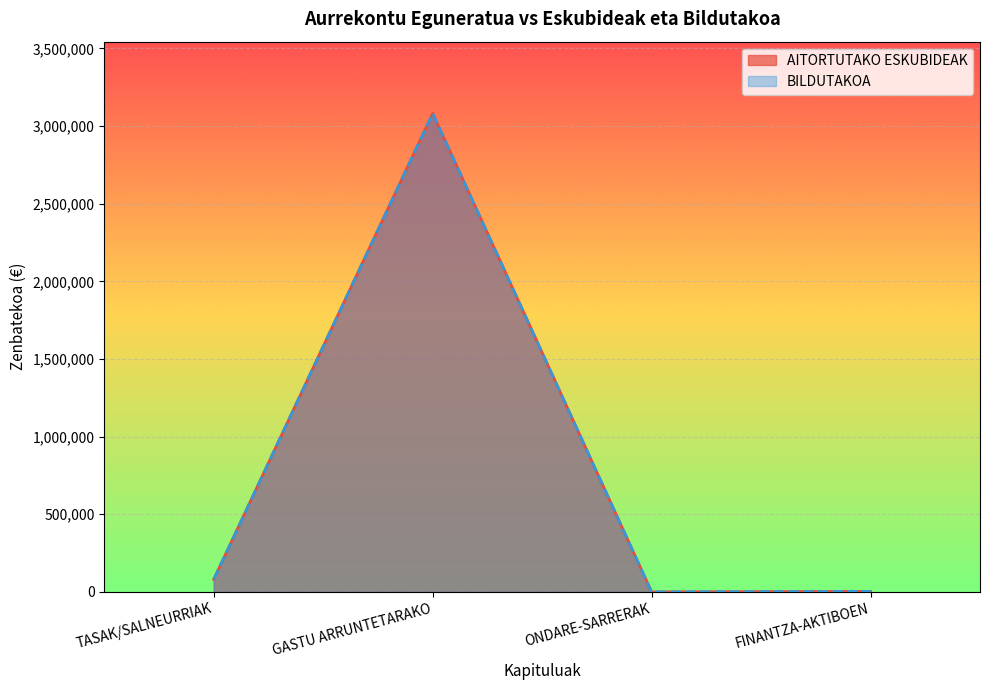

What is the maximum value shown in the chart?

3081250